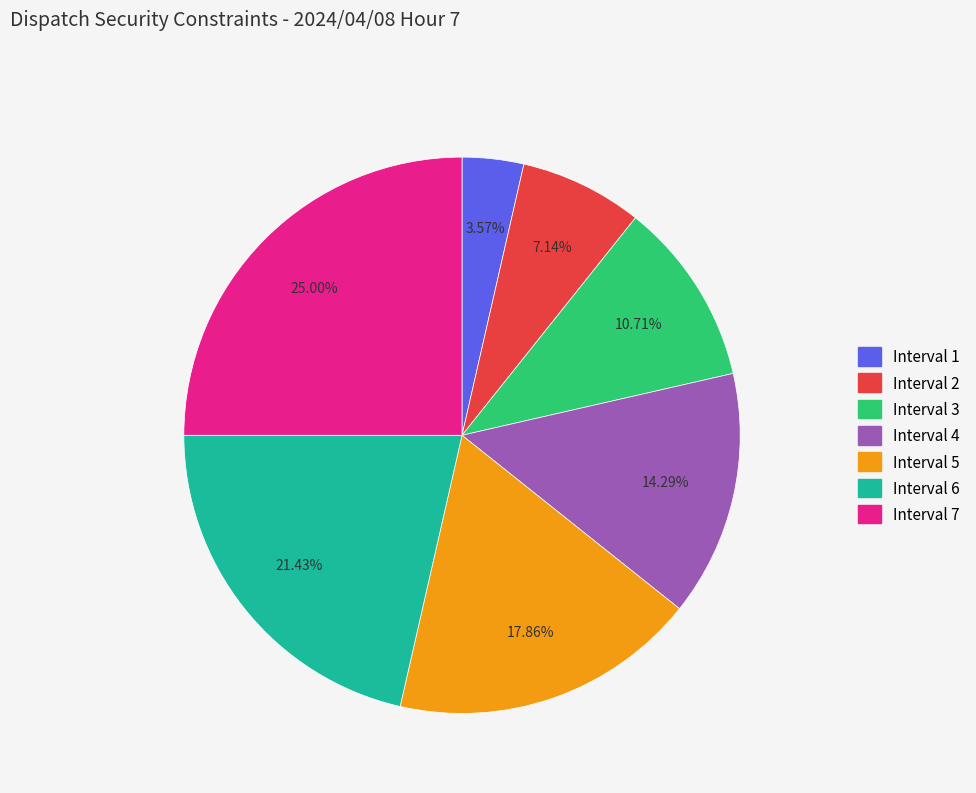

Is it true that Interval 4 is 7% of the pie?

False